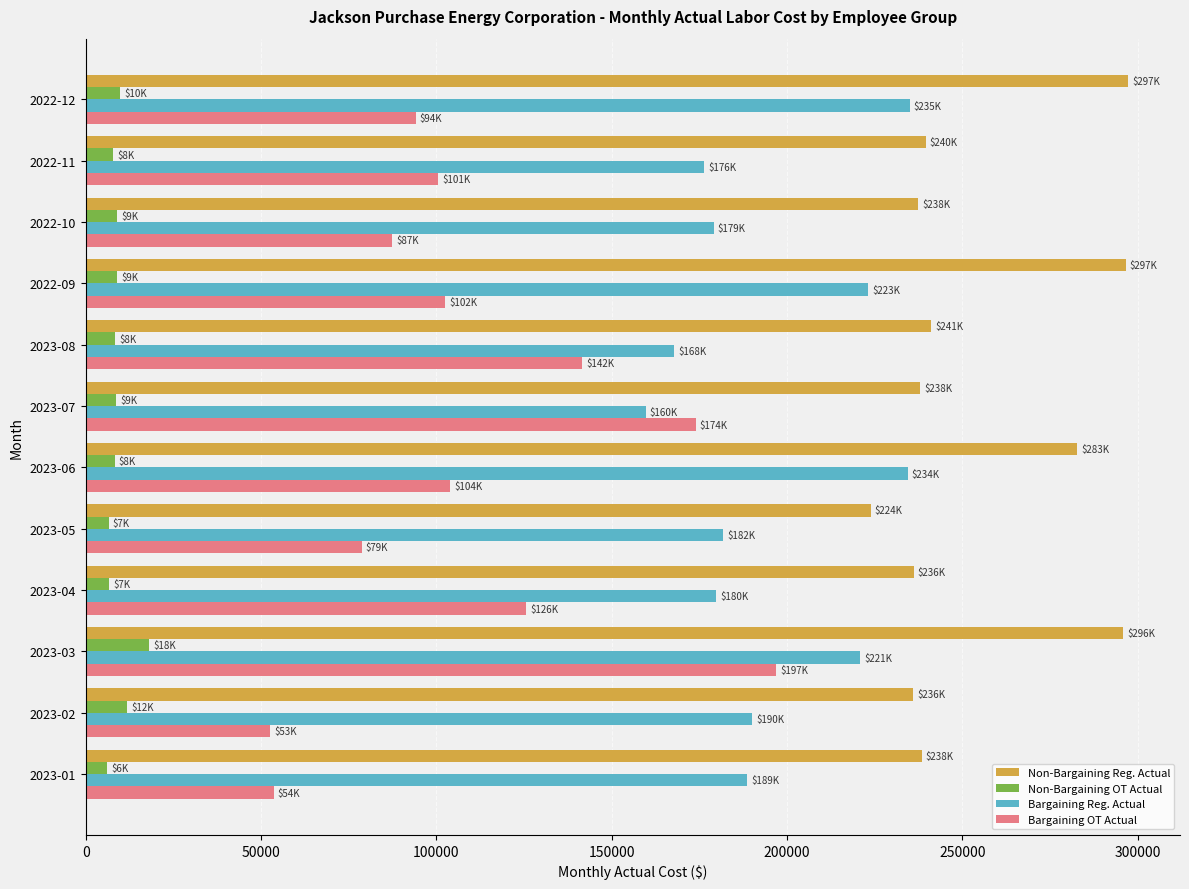

Rank the series at 2023-04 from highest to lowest value.

Non-Bargaining Reg. Actual, Bargaining Reg. Actual, Bargaining OT Actual, Non-Bargaining OT Actual